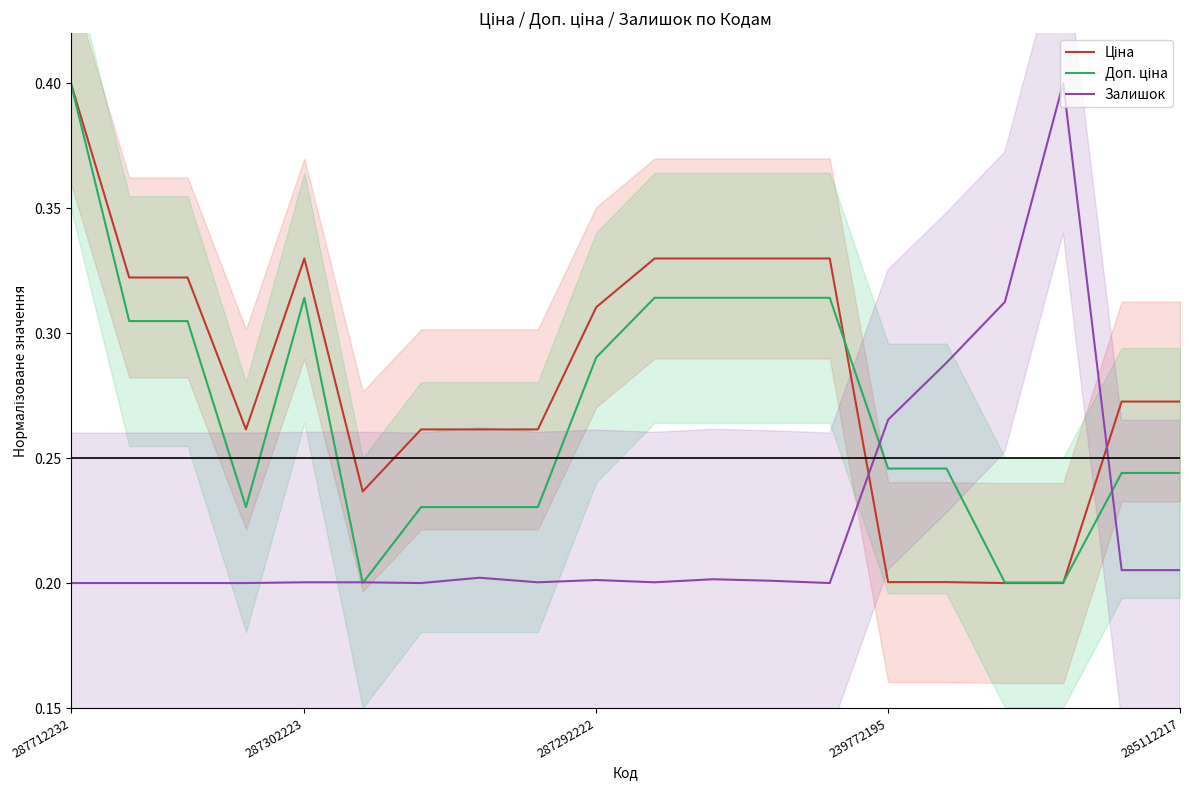

Does the chart display data point markers on the line(s)?

No